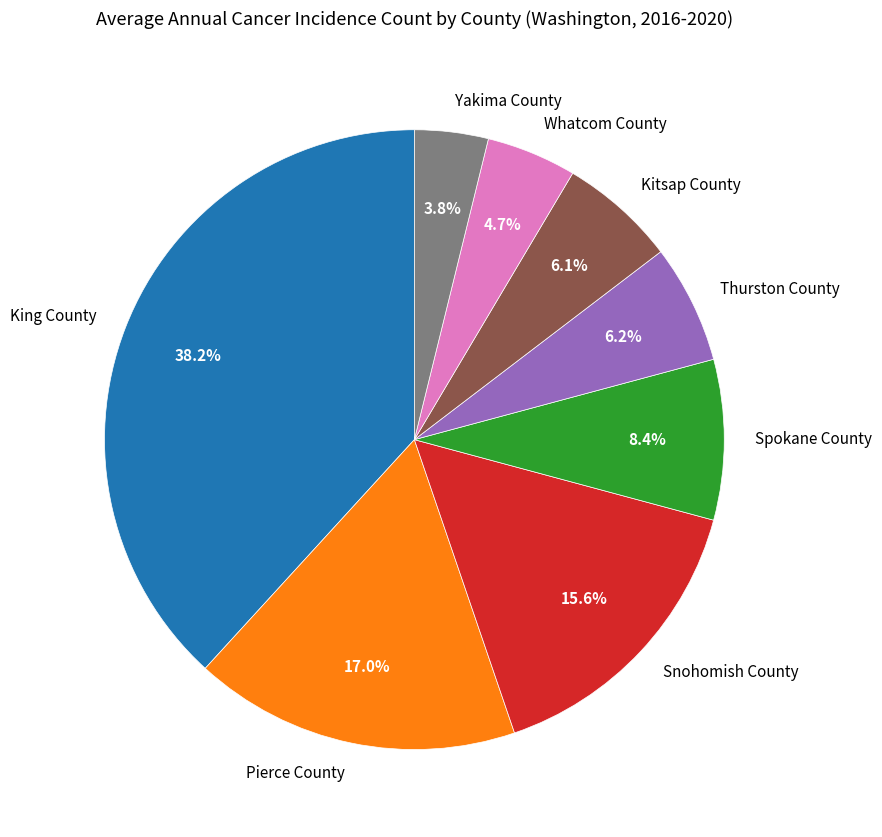

Does Whatcom County account for over 50% of the chart?

No